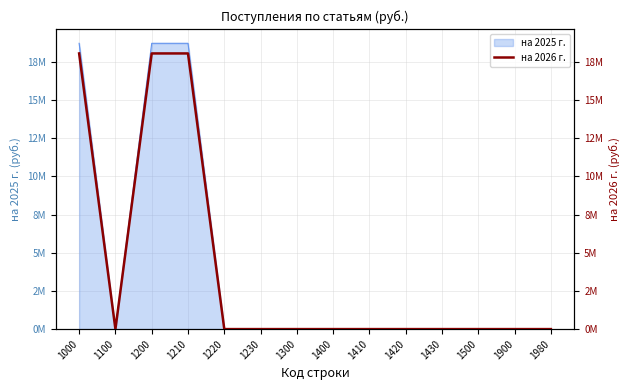

Rank the categories by value from lowest to highest.

1100, 1220, 1230, 1300, 1400, 1410, 1420, 1430, 1500, 1900, 1980, 1000, 1200, 1210